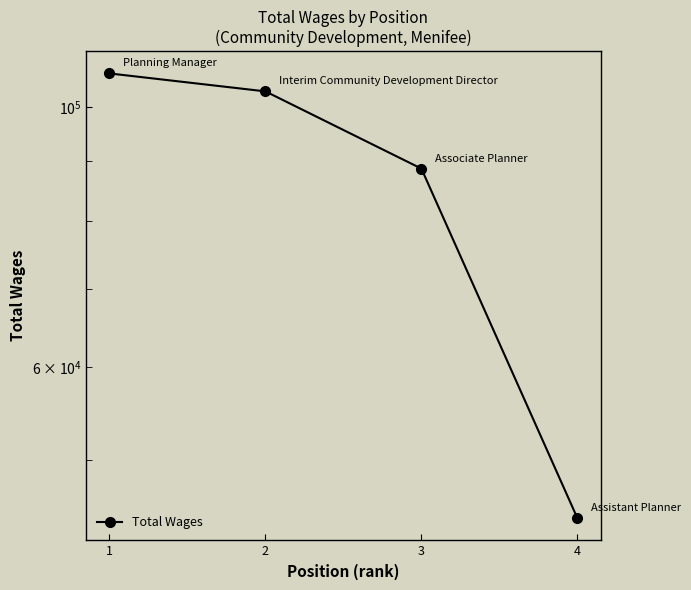

What is the value of the 4th point from the left?

44595